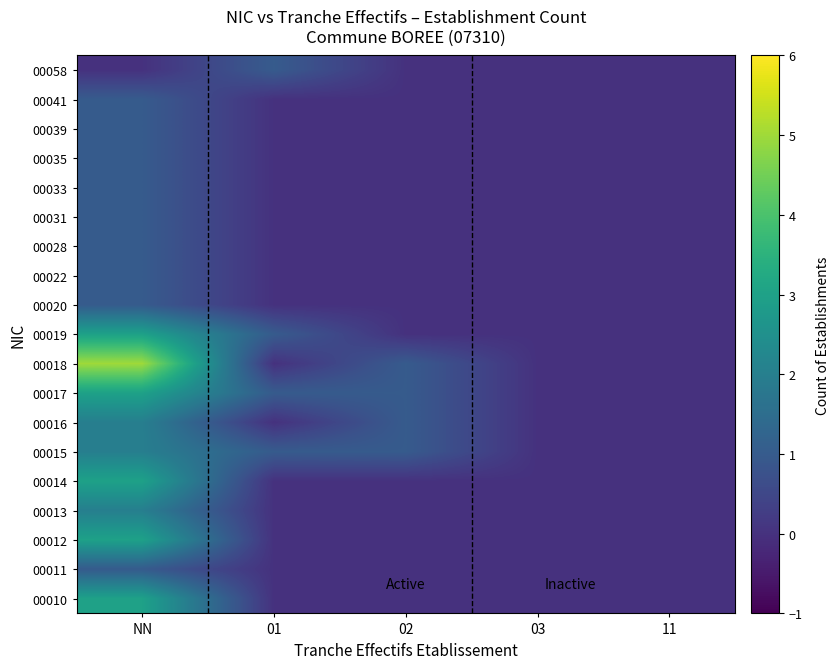

Reading right to left, what are all the values shown in this chart?

00010: 11=0	03=0	02=0	01=0	NN=3
00011: 11=0	03=0	02=0	01=0	NN=1
00012: 11=0	03=0	02=0	01=0	NN=3
00013: 11=0	03=0	02=0	01=0	NN=2
00014: 11=0	03=0	02=0	01=0	NN=3
00015: 11=0	03=0	02=1	01=1	NN=2
00016: 11=0	03=0	02=1	01=0	NN=2
00017: 11=0	03=0	02=1	01=1	NN=3
00018: 11=0	03=0	02=1	01=0	NN=5
00019: 11=0	03=0	02=0	01=1	NN=3
00020: 11=0	03=0	02=0	01=0	NN=1
00022: 11=0	03=0	02=0	01=0	NN=1
00028: 11=0	03=0	02=0	01=0	NN=1
00031: 11=0	03=0	02=0	01=0	NN=1
00033: 11=0	03=0	02=0	01=0	NN=1
00035: 11=0	03=0	02=0	01=0	NN=1
00039: 11=0	03=0	02=0	01=0	NN=1
00041: 11=0	03=0	02=0	01=0	NN=1
00058: 11=0	03=0	02=0	01=1	NN=0